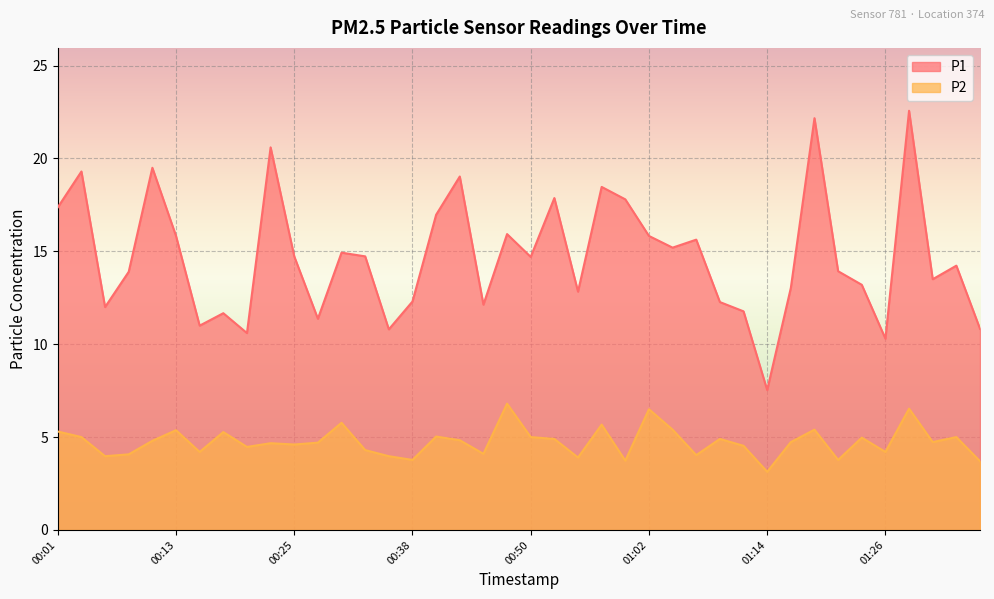

Where is P1 nearest to the value 15?

00:30